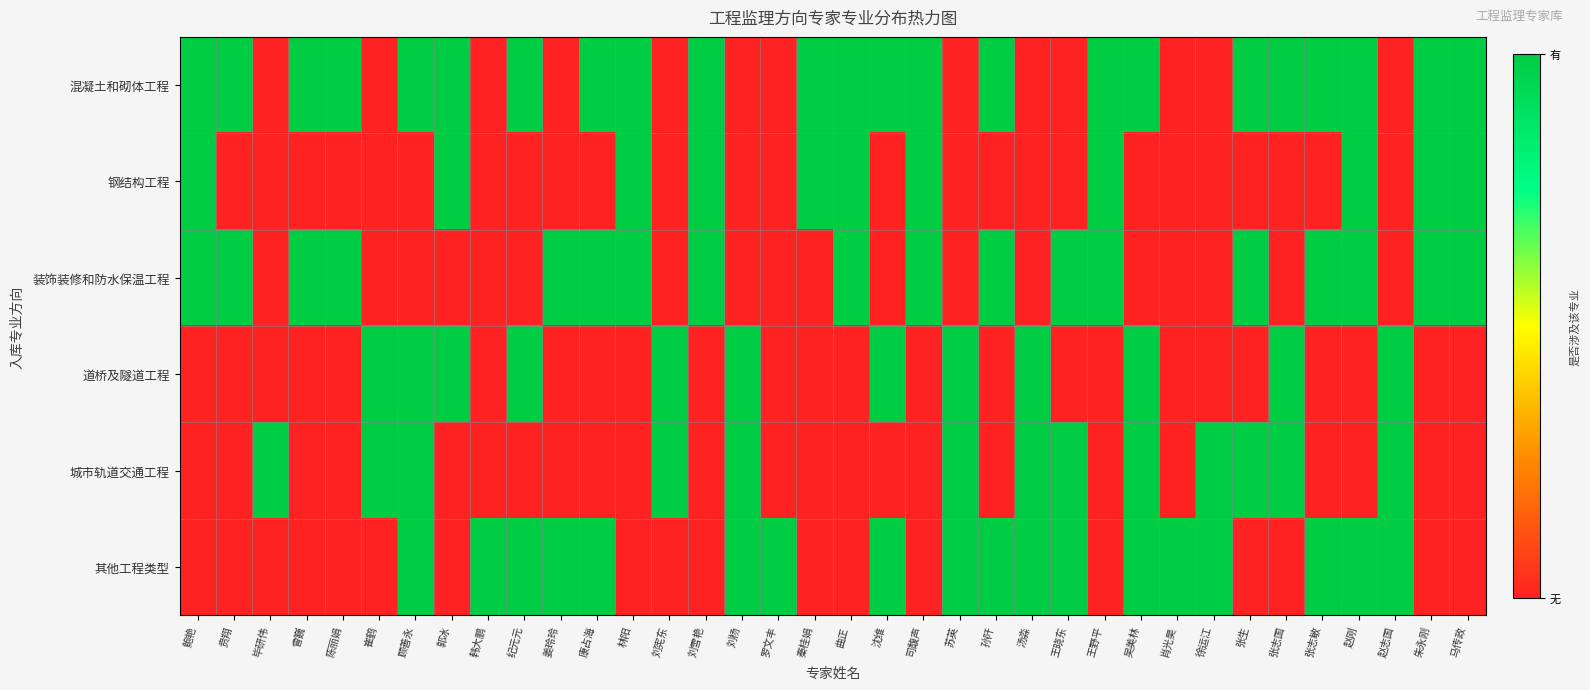

Count the number of data series in this chart.

6